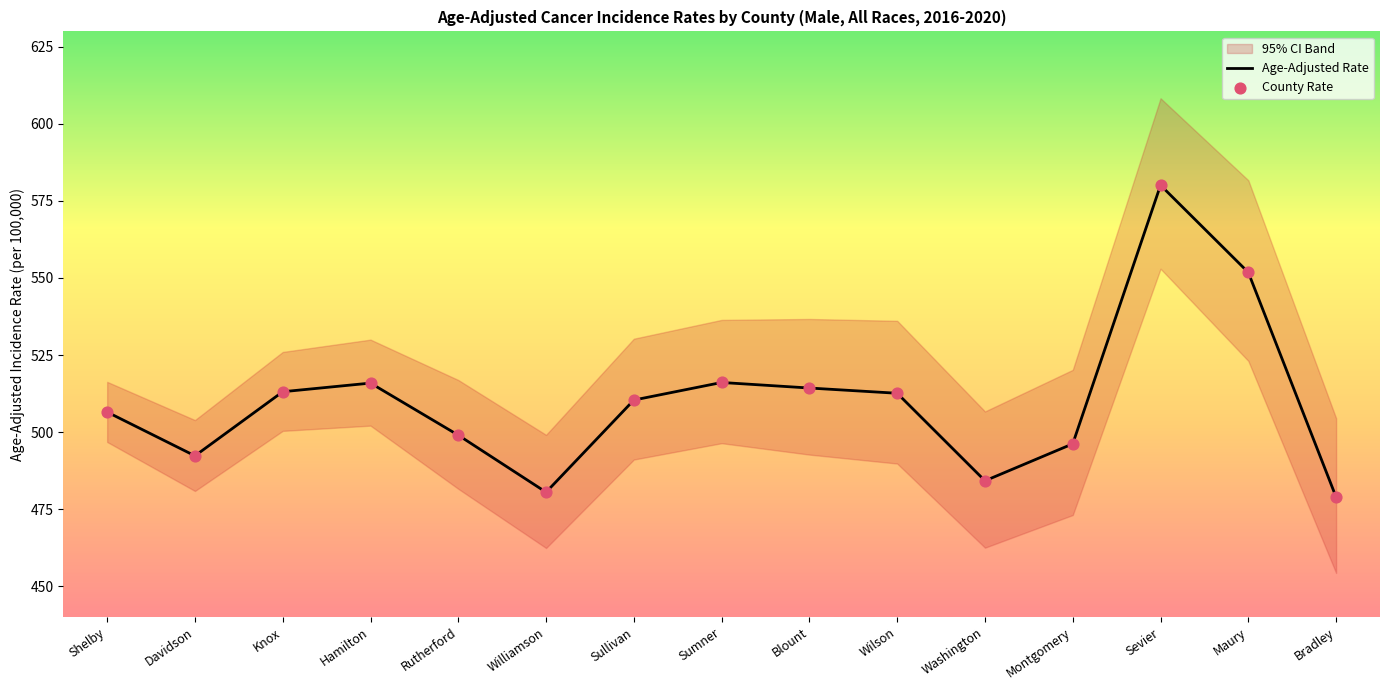

At which label does Age-Adjusted Rate reach its peak?

Sevier